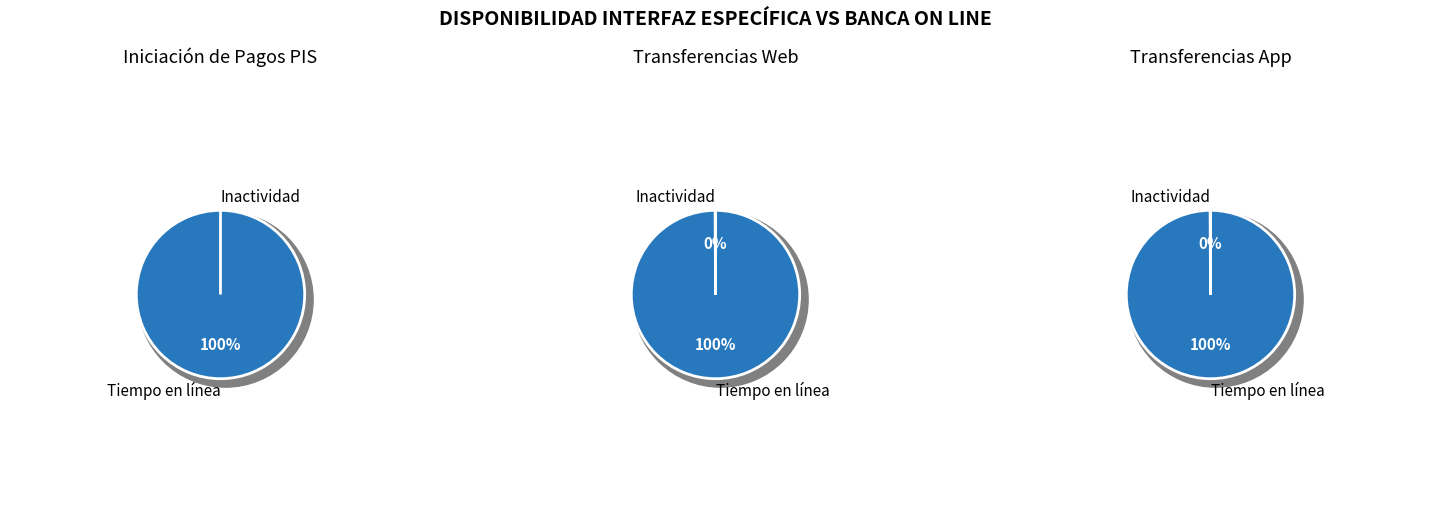

Is the sum of Transferencias App and Transferencias Web greater than half?

Yes